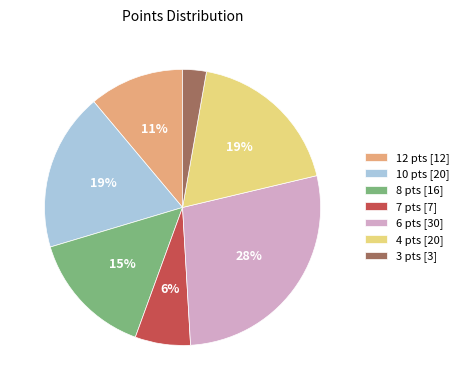

Which category has the smallest portion of the pie?

3 pts [3]